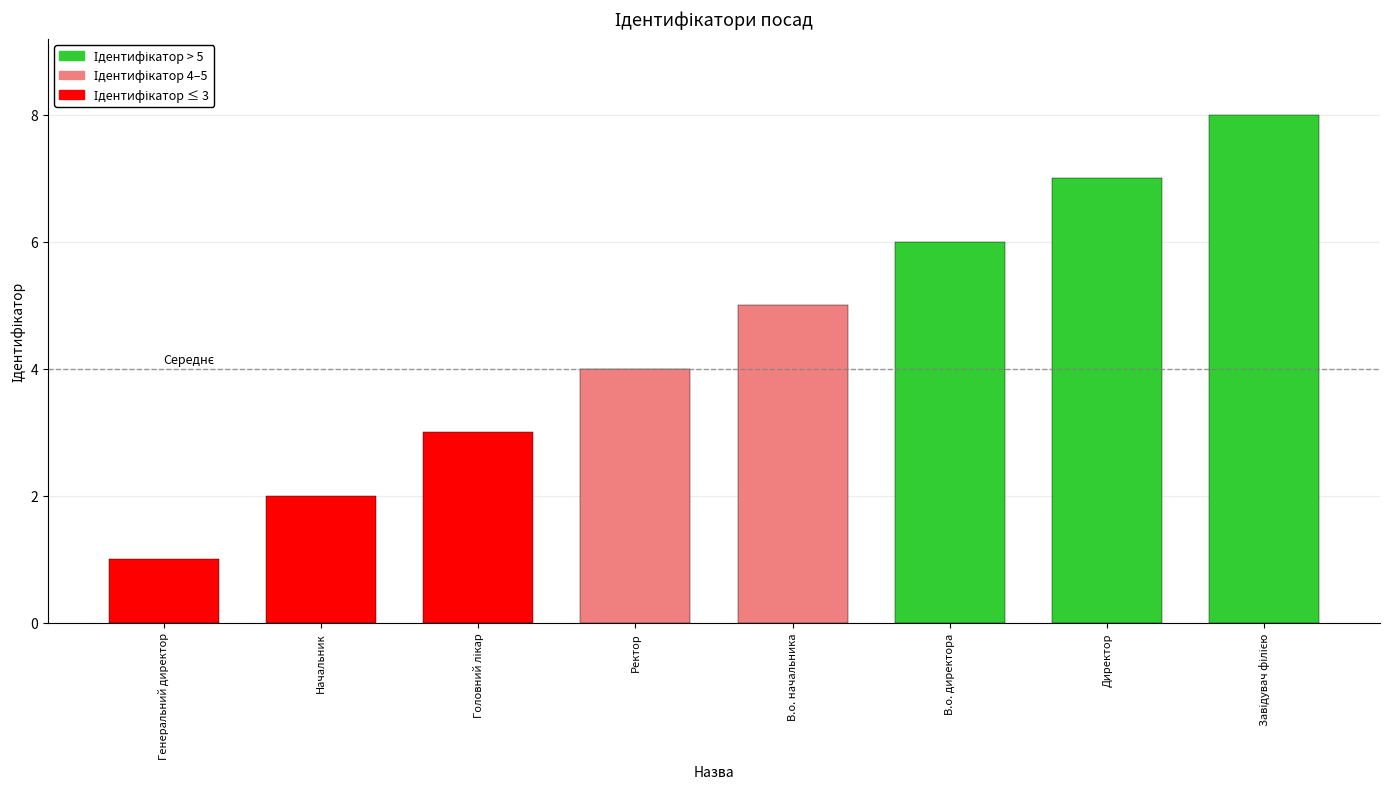

Which has a higher value, Ректор or В.о. директора?

В.о. директора